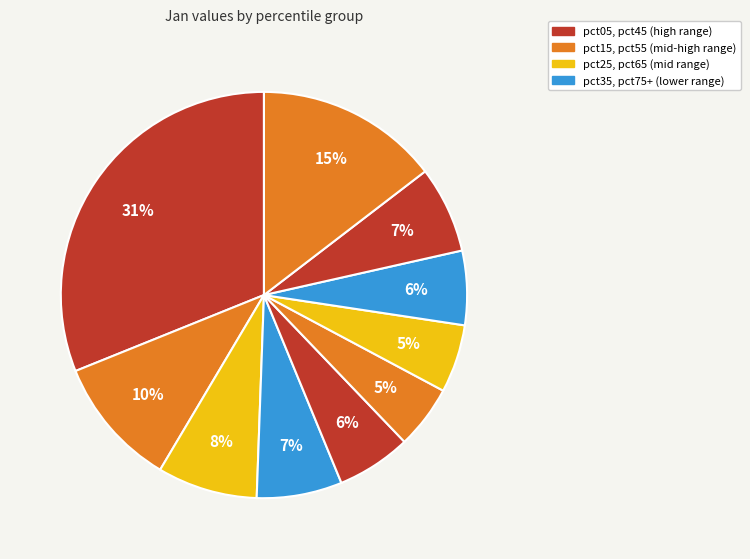

How many slices are in this pie chart?

10